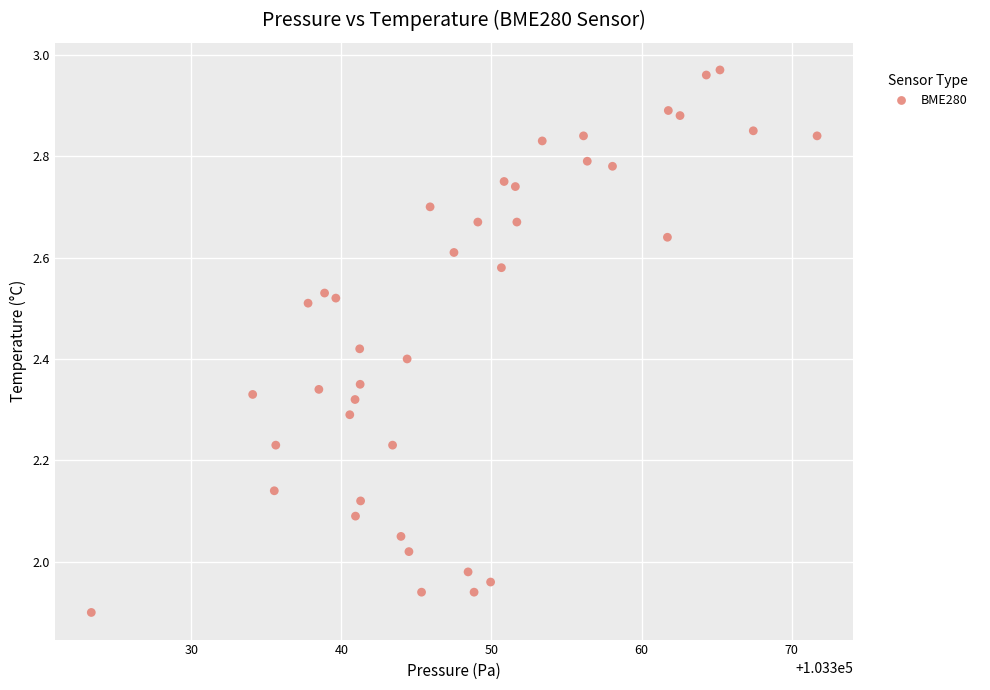

What is the range of X values (max minus min)?

48.4